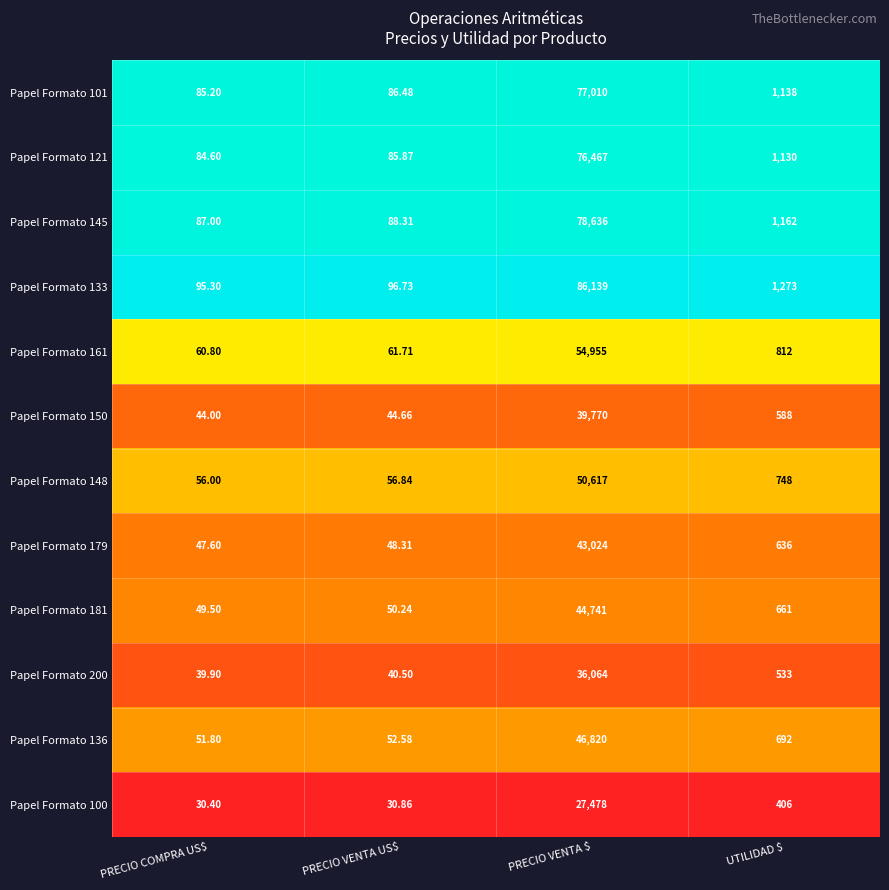

At which category is the sum across all series the highest?

PRECIO VENTA $